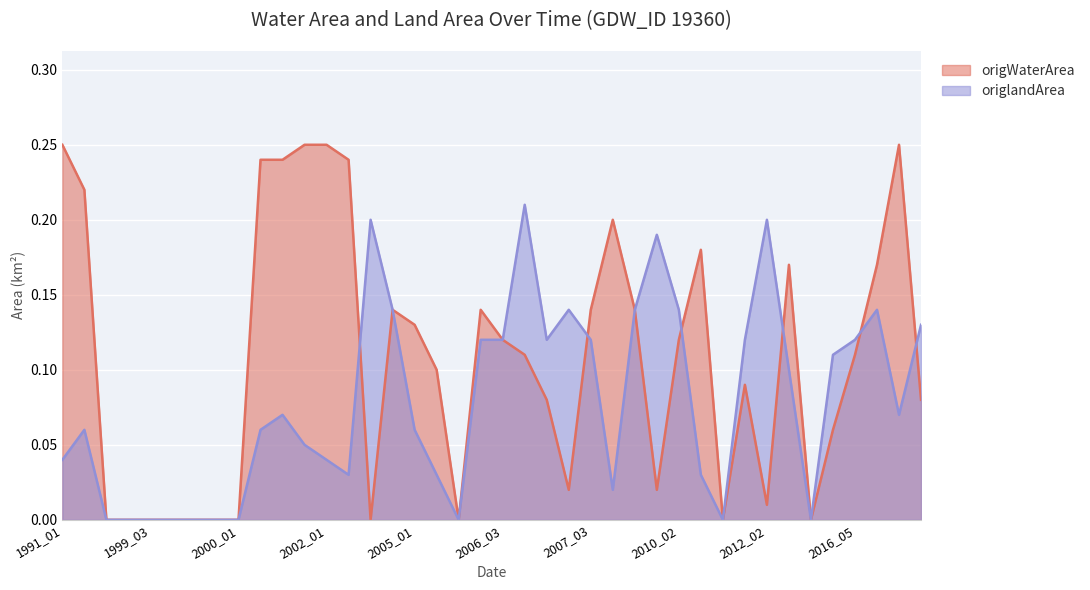

Reading right to left, list all the values displayed in this chart.

origWaterArea: 0.1	0.2	0.2	0.1	0.1	0.0	0.2	0.0	0.1	0.0	0.2	0.1	0.0	0.1	0.2	0.1	0.0	0.1	0.1	0.1	0.1	0.0	0.1	0.1	0.1	0.0	0.2	0.2	0.2	0.2	0.2	0.0	0.0	0.0	0.0	0.0	0.0	0.0	0.2	0.2
origlandArea: 0.1	0.1	0.1	0.1	0.1	0.0	0.1	0.2	0.1	0.0	0.0	0.1	0.2	0.1	0.0	0.1	0.1	0.1	0.2	0.1	0.1	0.0	0.0	0.1	0.1	0.2	0.0	0.0	0.1	0.1	0.1	0.0	0.0	0.0	0.0	0.0	0.0	0.0	0.1	0.0